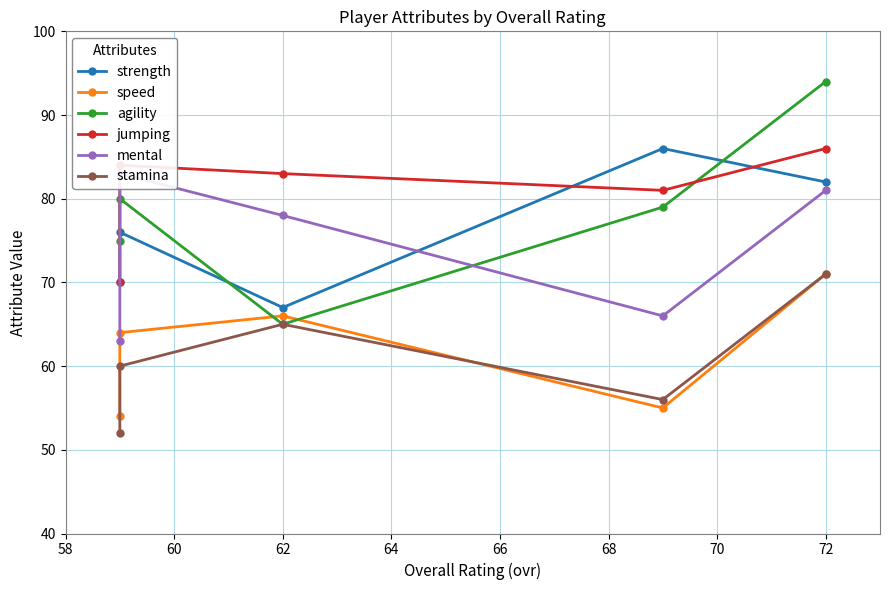

The value of mental at 64 is 21. True or false?

False